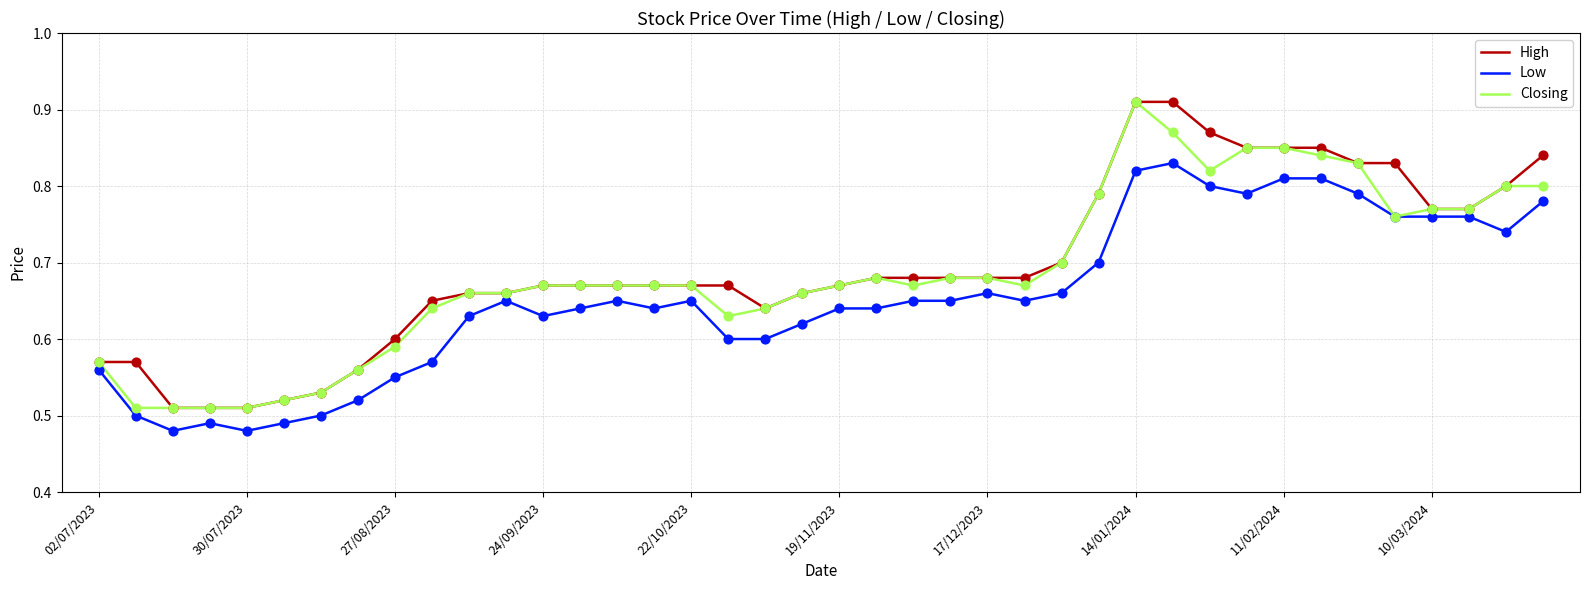

Which series has the largest total across all categories?

High